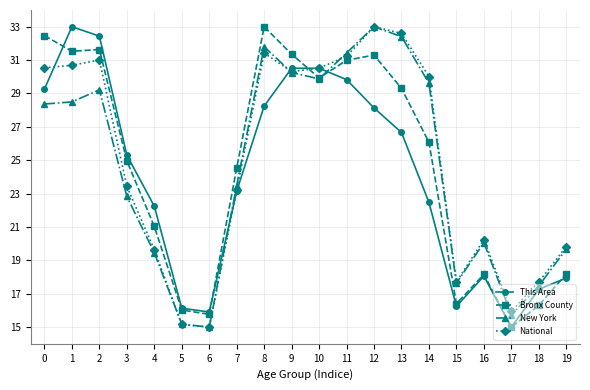

What value does the New York series have at 2?

29.2